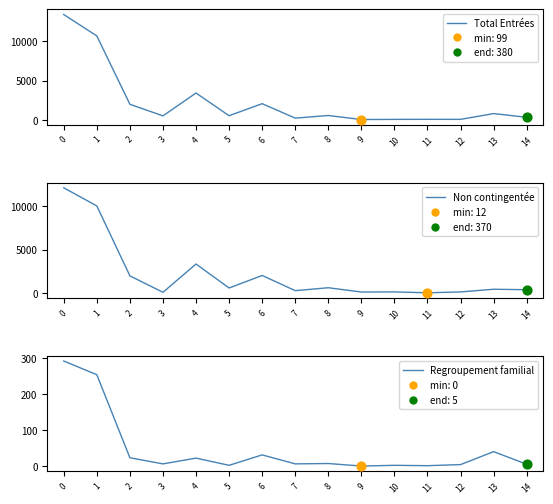

Which series has the largest Y range (max minus min)?

Total Entrées